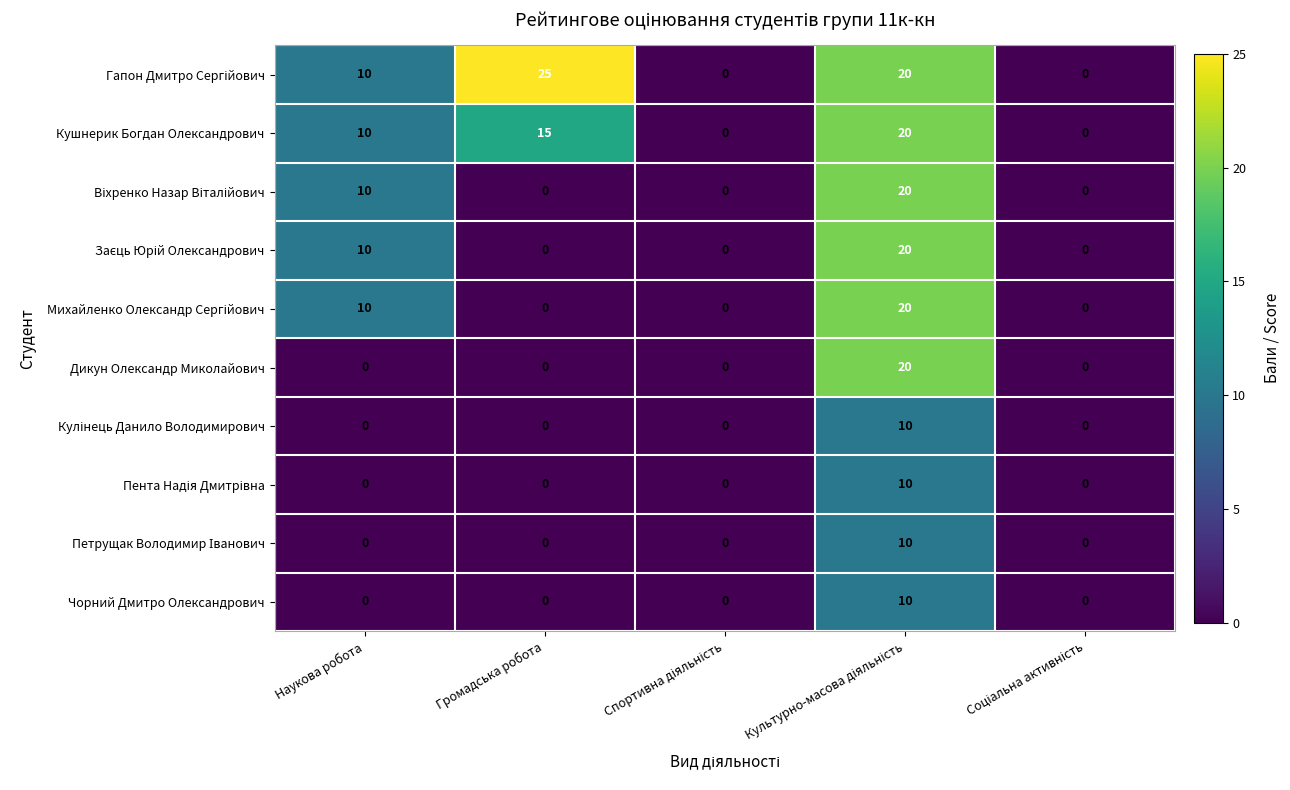

The value of Дикун Олександр Миколайович at Громадська робота is 0. True or false?

True